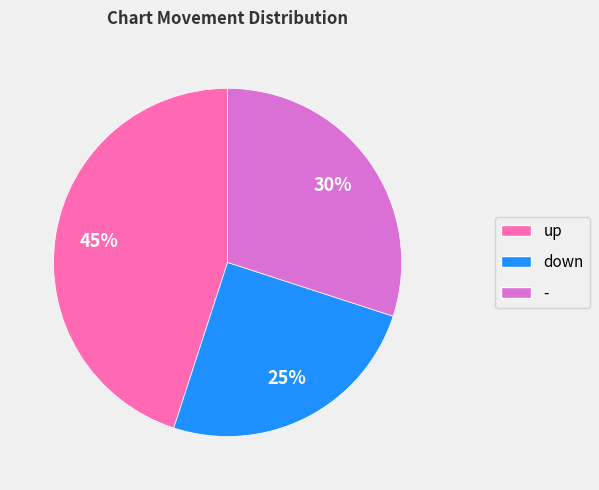

Is there a majority slice in this chart?

No